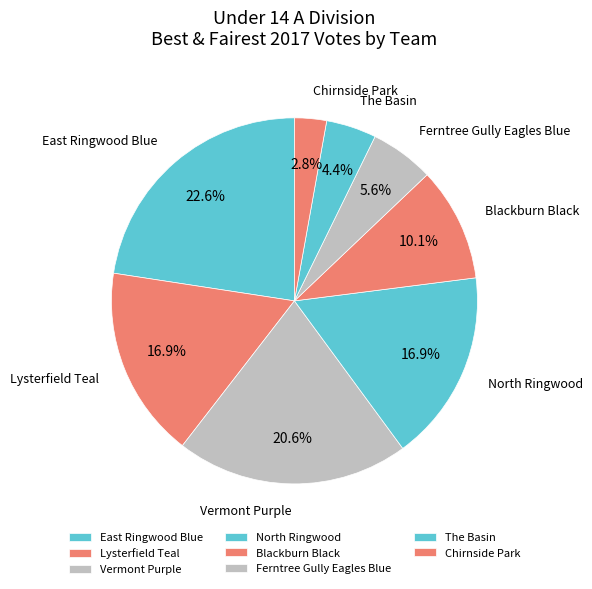

Is the sum of Chirnside Park and Blackburn Black greater than half?

No